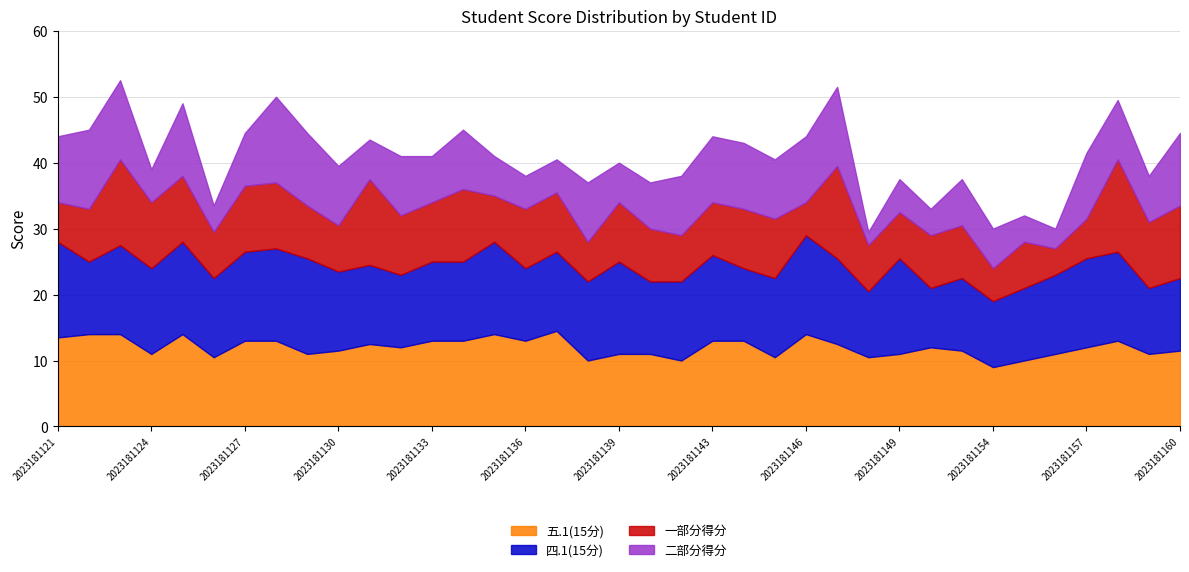

True or false: 四.1(15分) and 二部分得分 intersect in this chart.

True